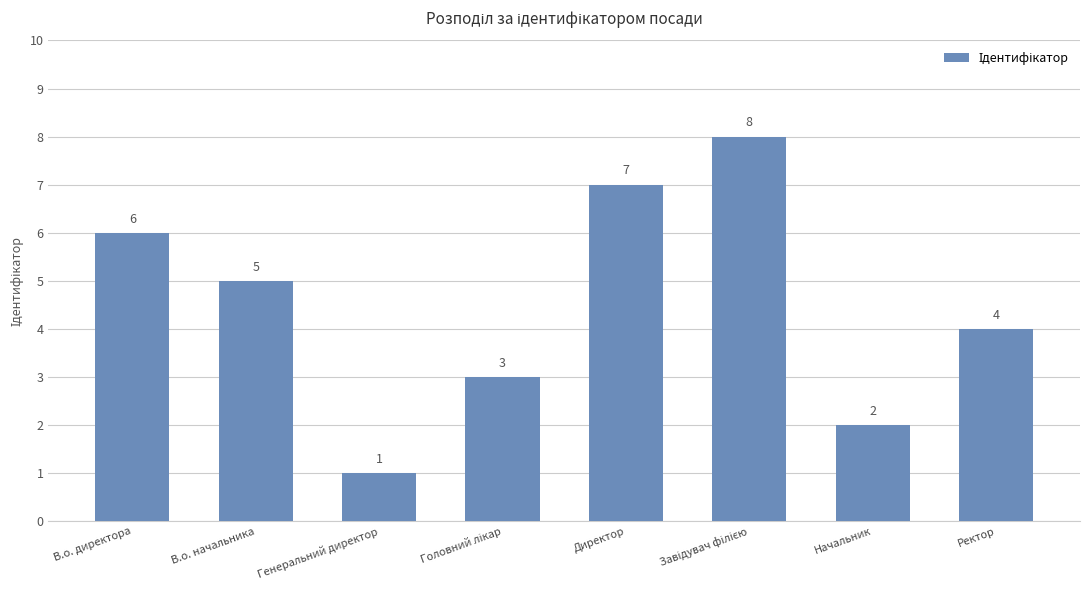

What is the label of the 3rd bar from the left?

Генеральний директор